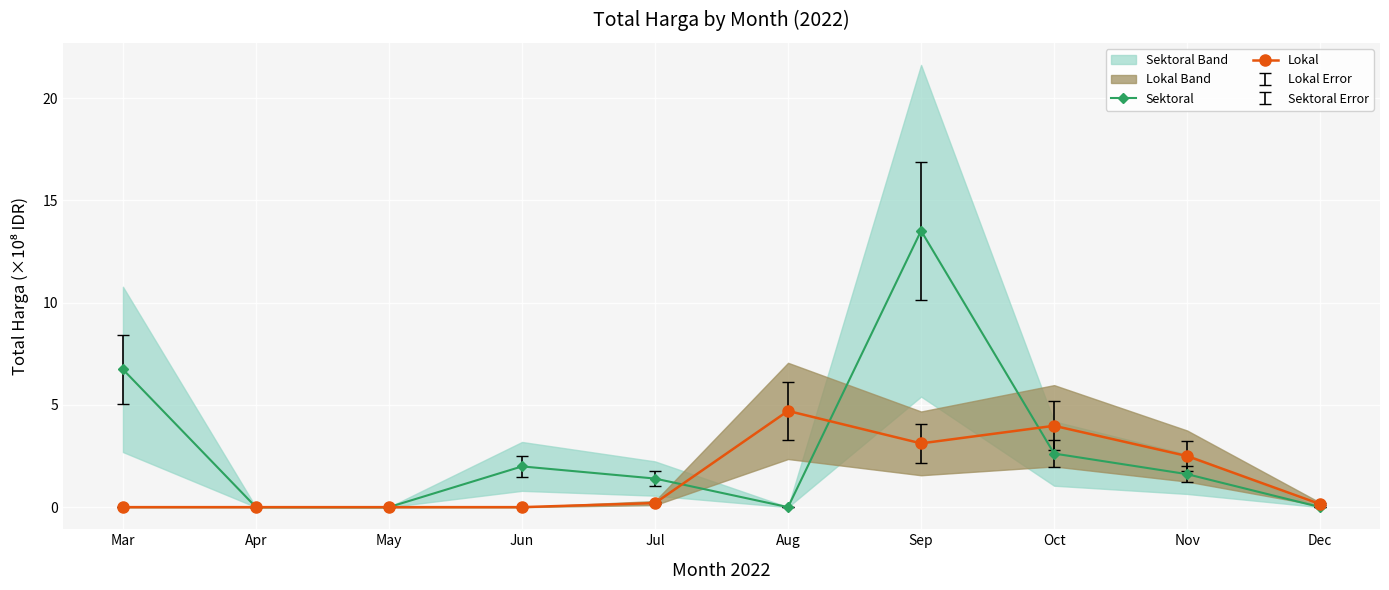

List the series in order of their overall mean, highest first.

Sektoral, Lokal